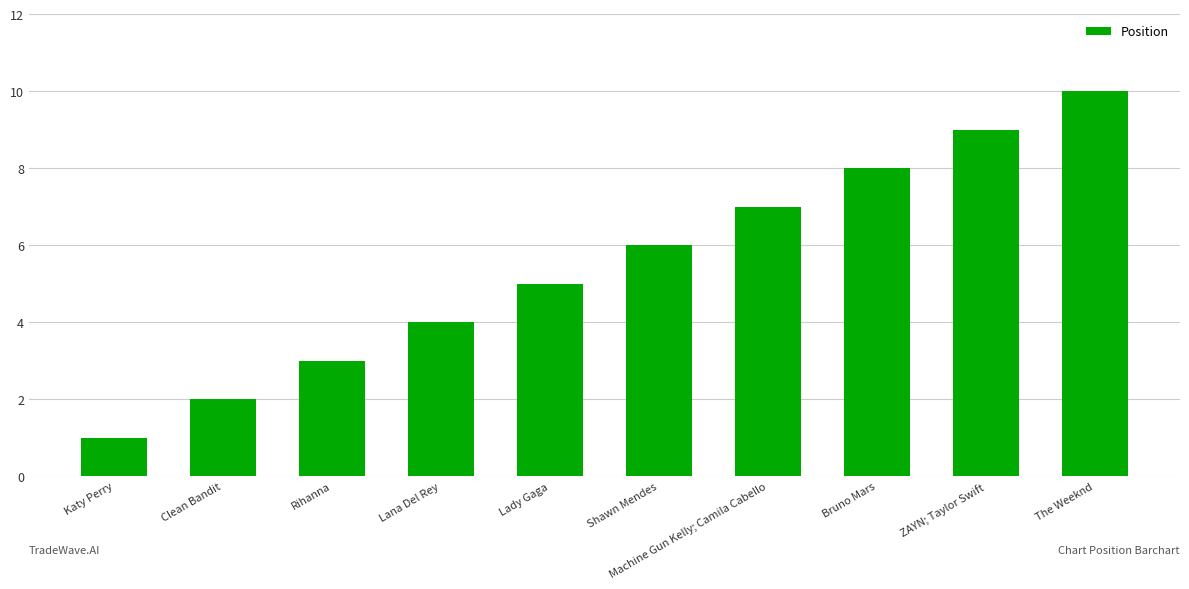

Between ZAYN; Taylor Swift and Lana Del Rey, which is larger?

ZAYN; Taylor Swift